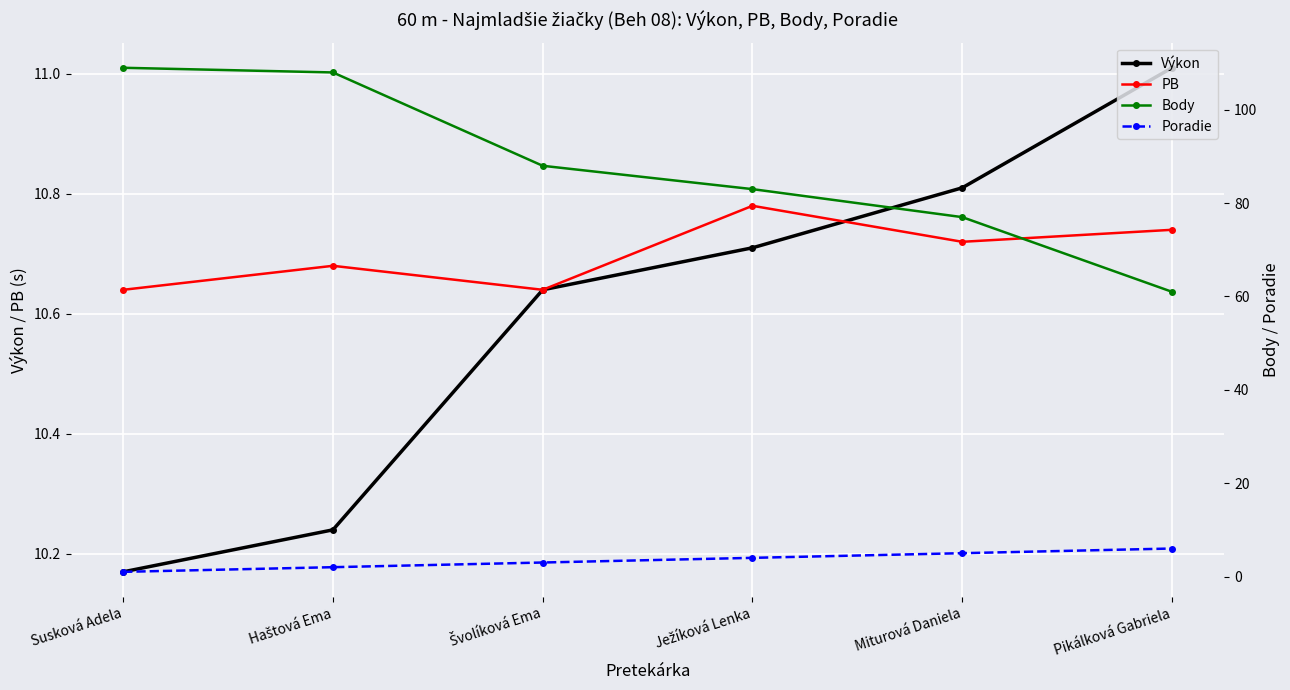

At which label does Výkon reach its minimum?

Susková Adela